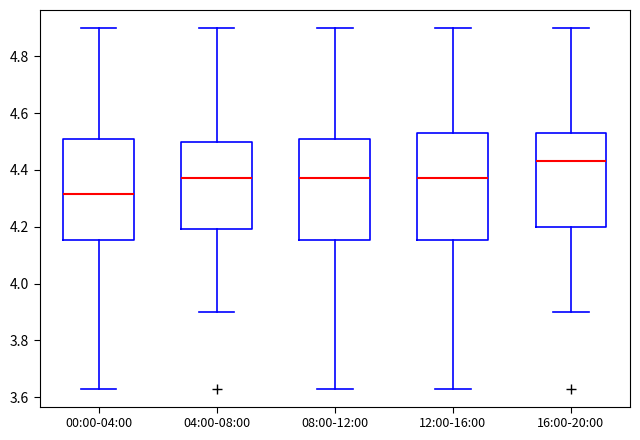

Reading left to right, read every box against the y-axis: the position of its median line, the range the box covers, and the ends of its whiskers. The values are not printed on the chart, so give them approximately, as read against the axis.

00:00-04:00: median 4.32, box 4.16 to 4.50, whiskers 3.64 to 4.90
04:00-08:00: median 4.38, box 4.20 to 4.50, whiskers 3.90 to 4.90
08:00-12:00: median 4.38, box 4.16 to 4.50, whiskers 3.64 to 4.90
12:00-16:00: median 4.38, box 4.16 to 4.54, whiskers 3.64 to 4.90
16:00-20:00: median 4.44, box 4.20 to 4.54, whiskers 3.90 to 4.90